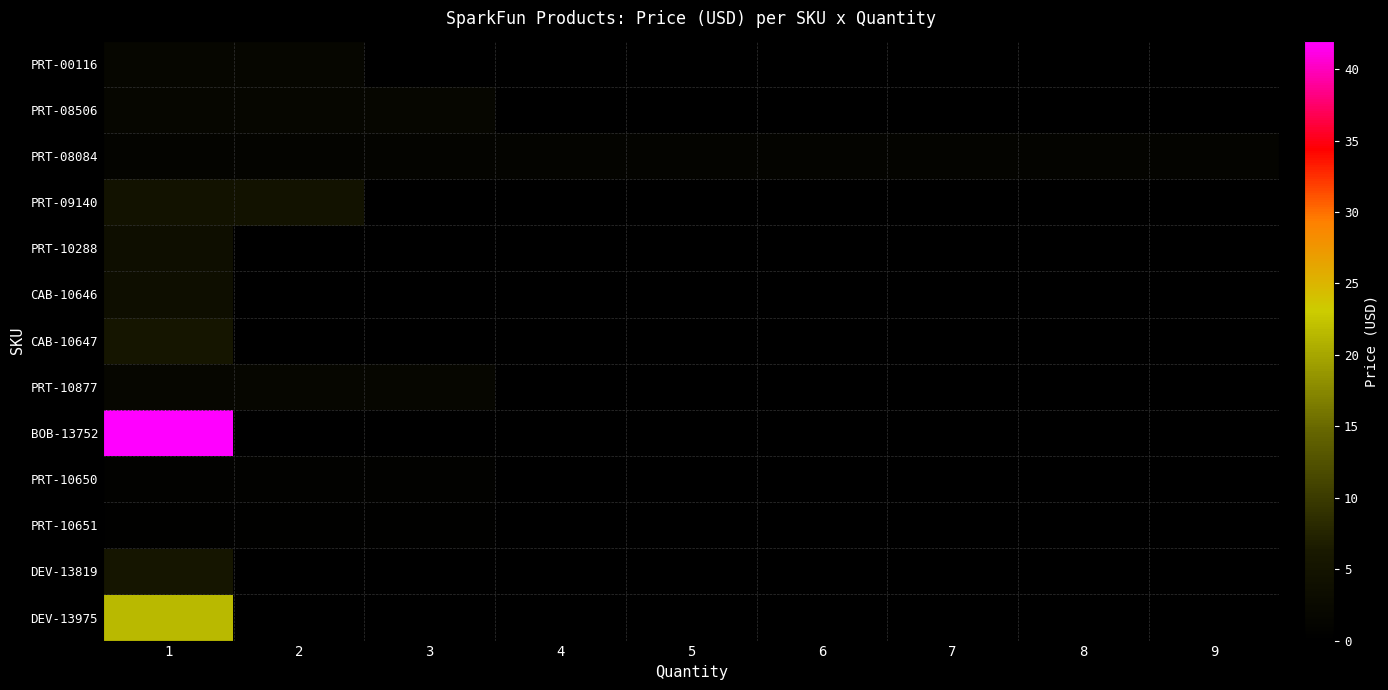

What is the minimum value shown in the chart?

0.5